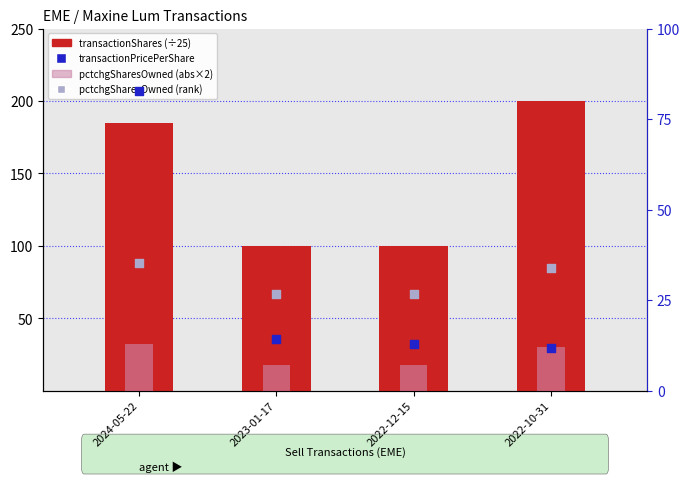

What are all the series names shown in the legend?

transactionShares, pctchgSharesOwned, pctchgSharesOwned (rank), transactionPricePerShare